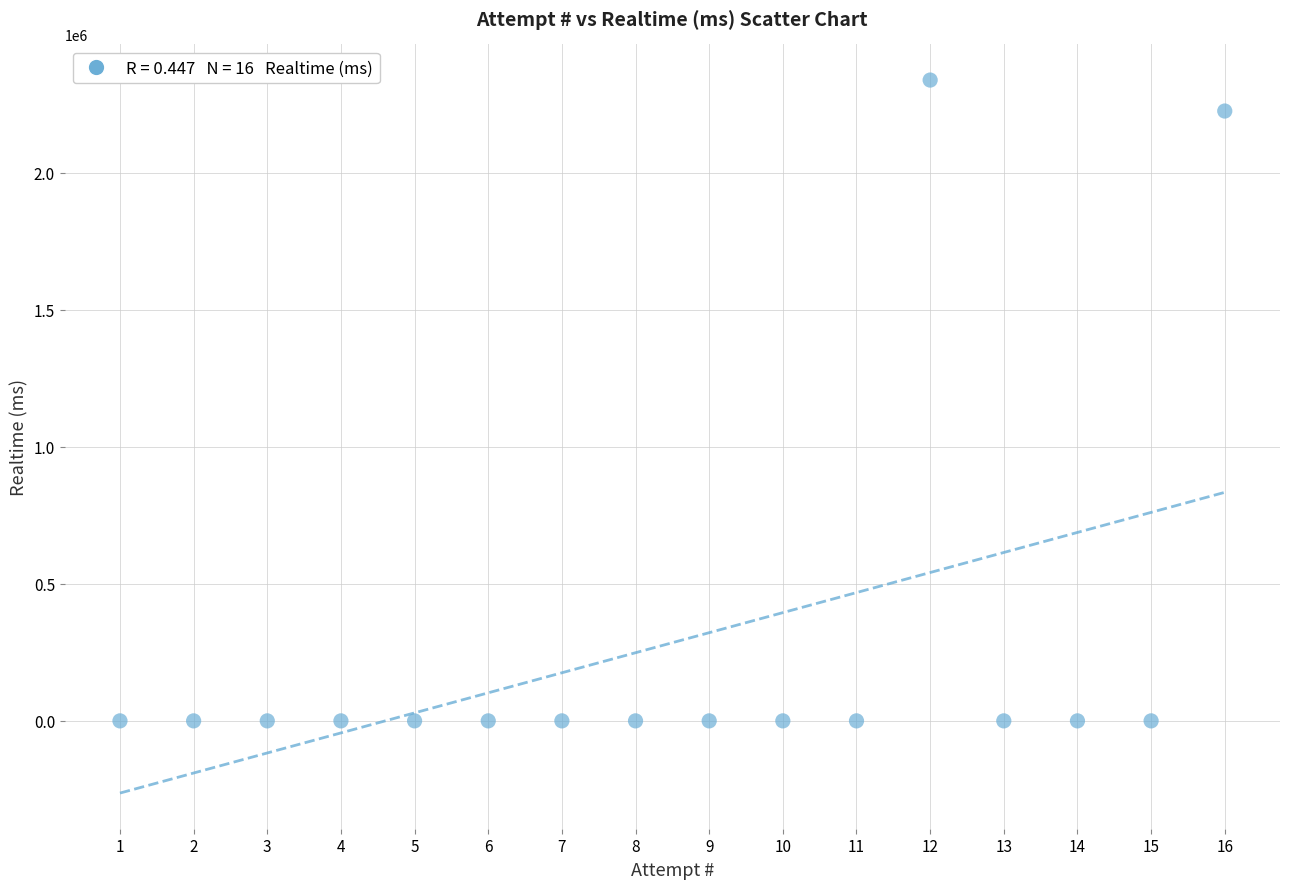

What Y value in the scatter plot is closest to 1168585?

2224220